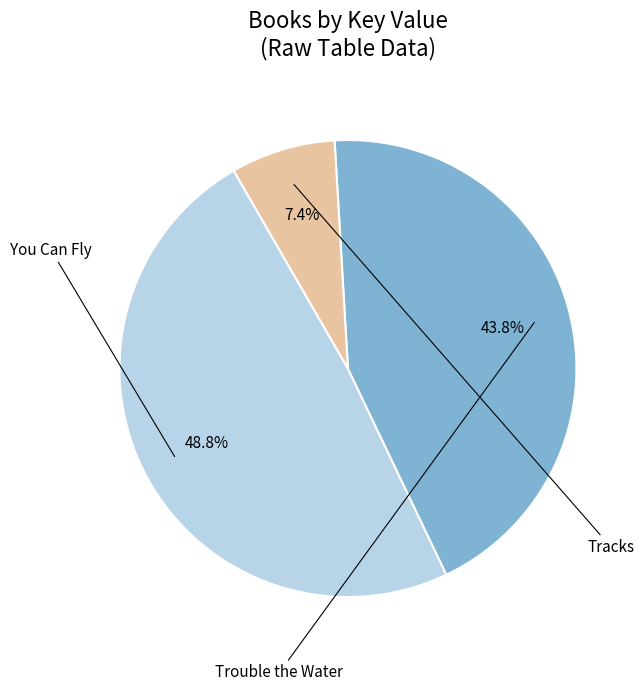

Is there any slice that represents more than half of the pie?

No